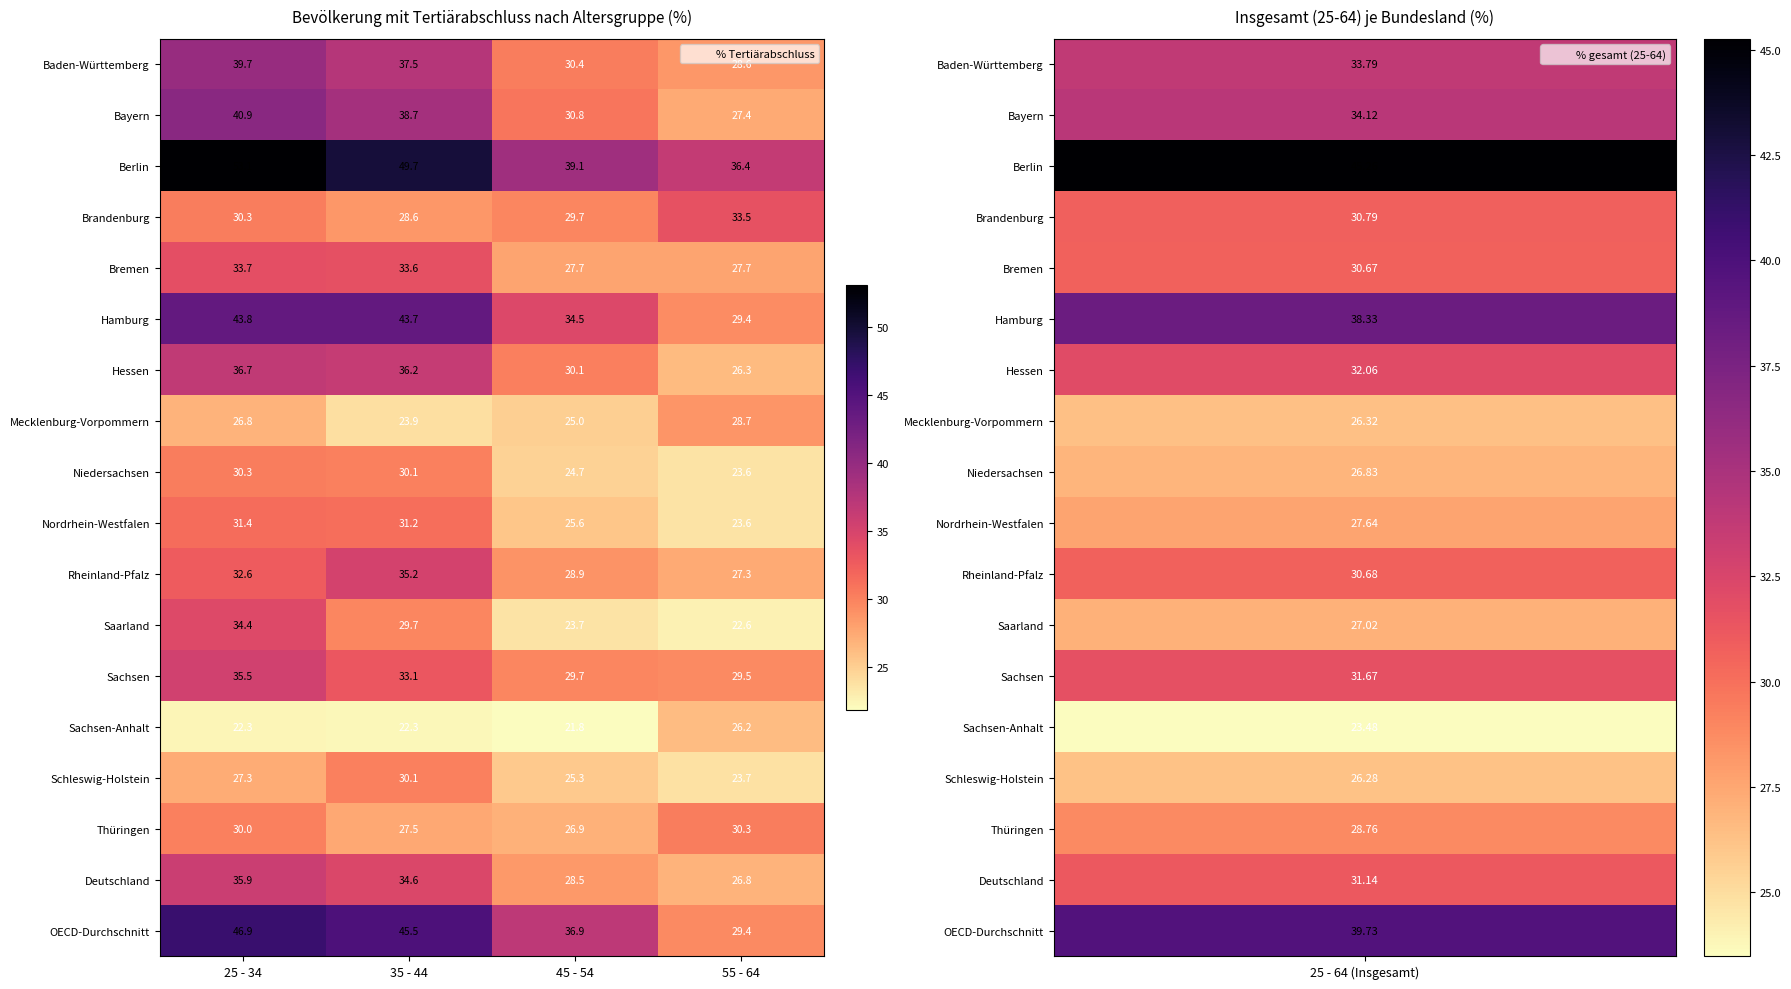

At which label does Deutschland reach its minimum?

55 - 64